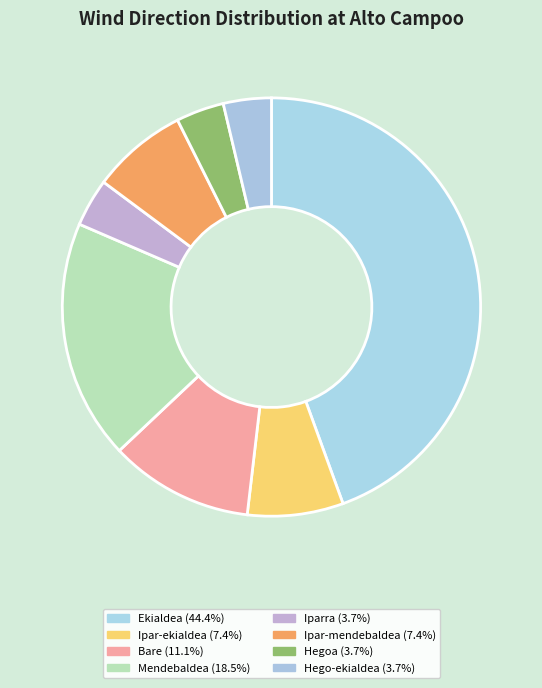

How many segments does this pie chart have?

8